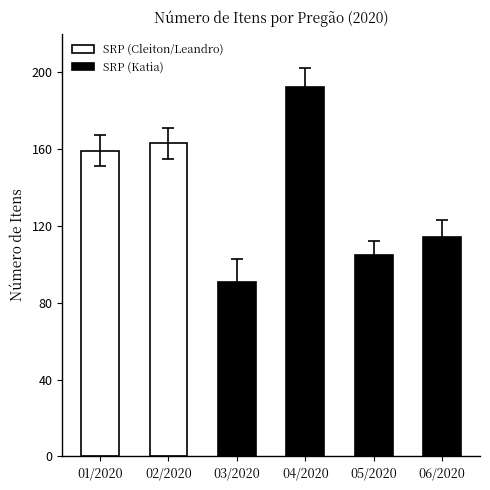

What is the average value of the SRP (Cleiton/Leandro) series?

161